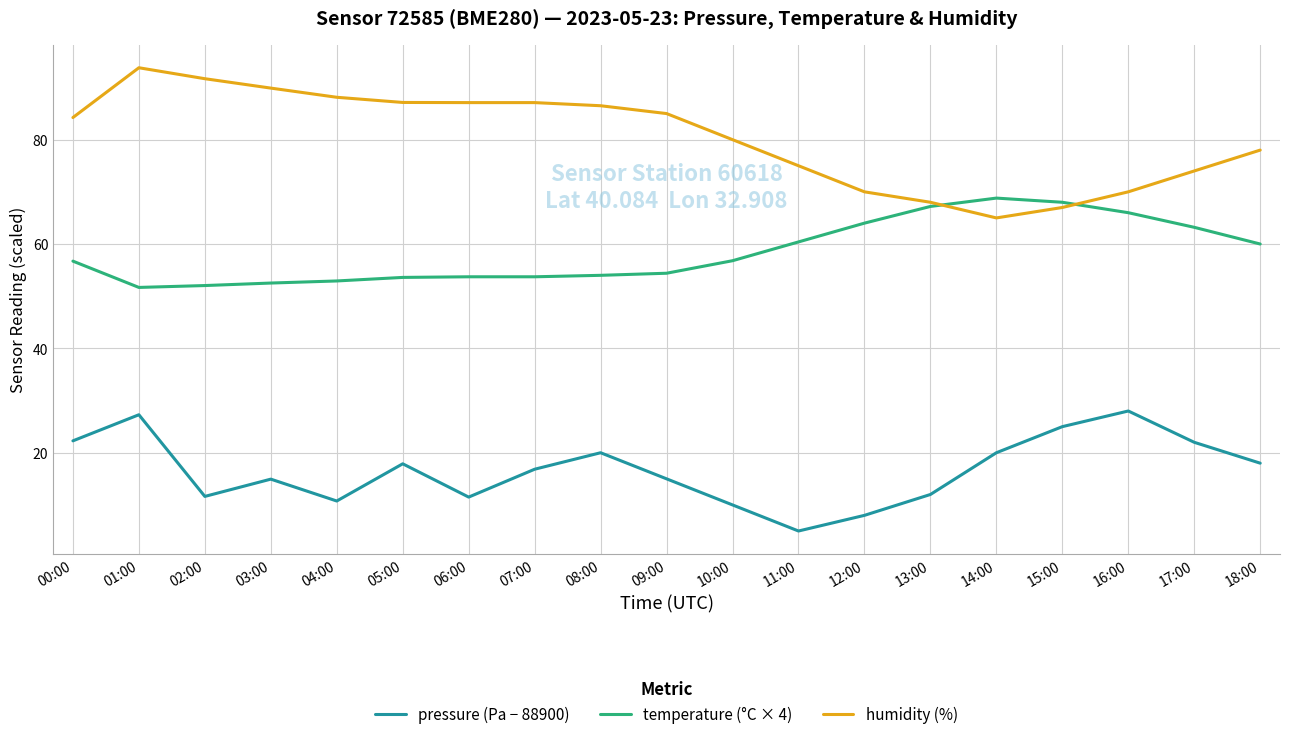

How many series are shown in this chart?

3